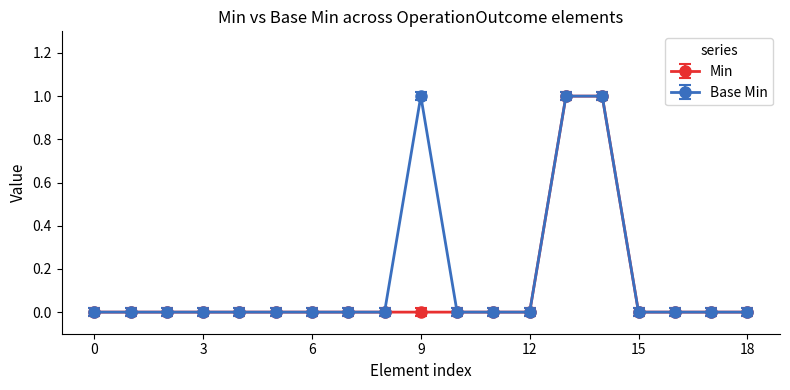

Which series has the largest total across all categories?

Base Min